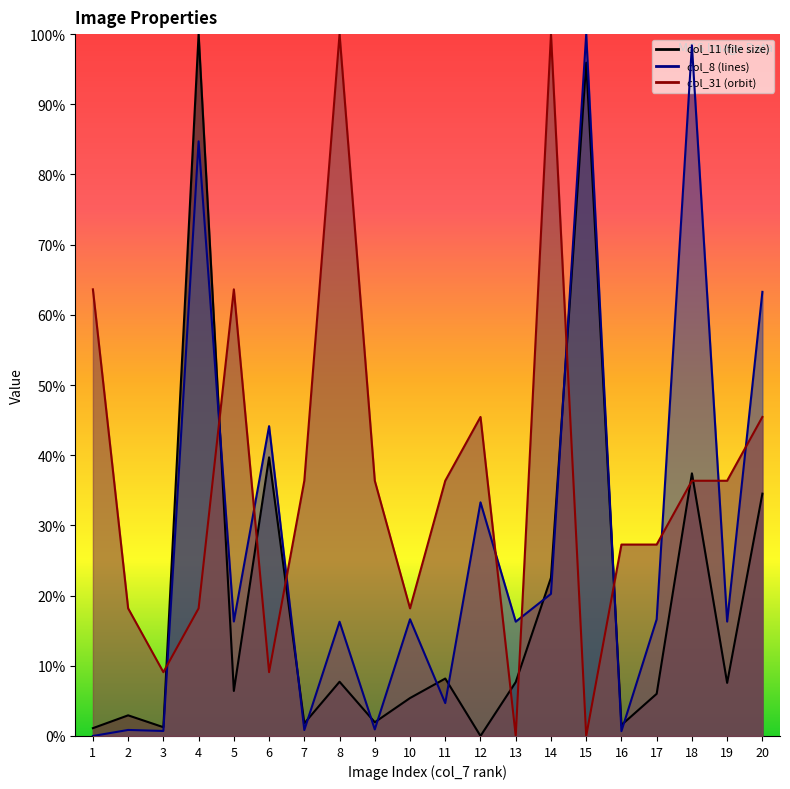

How many data points in col_8 are less than 16?

7